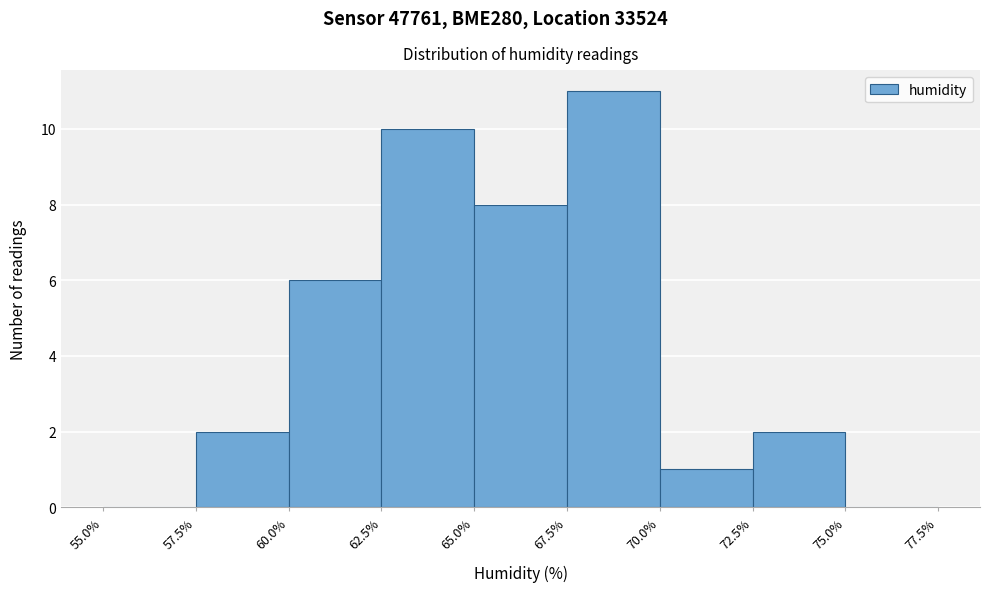

How tall is the bar that spans 72.5% to 75.0% on the x-axis? The values are not printed on the chart, so give them approximately, as read against the axis.

2